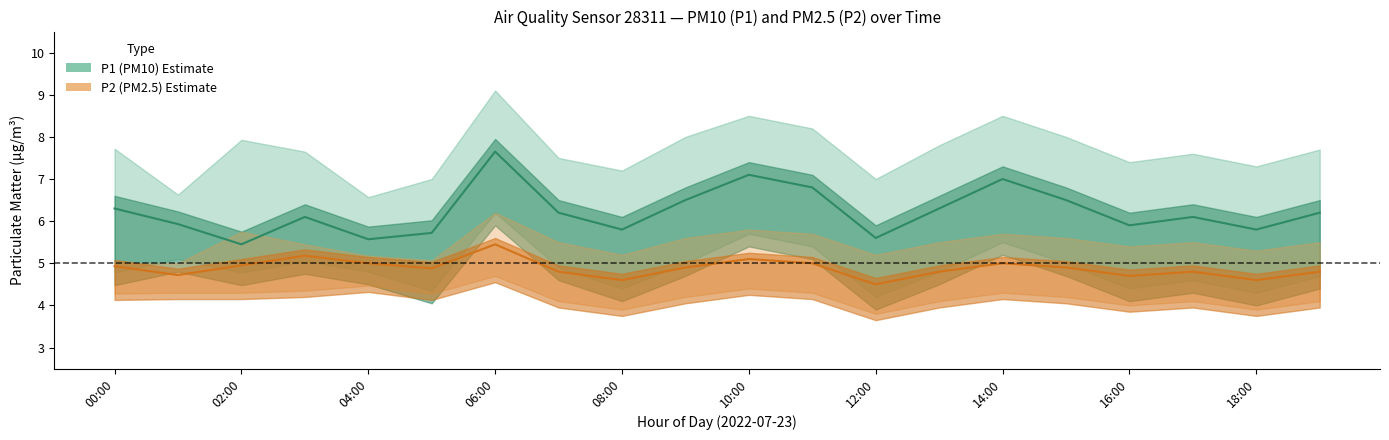

Which series changed the most between 01:00 and 04:00?

P1